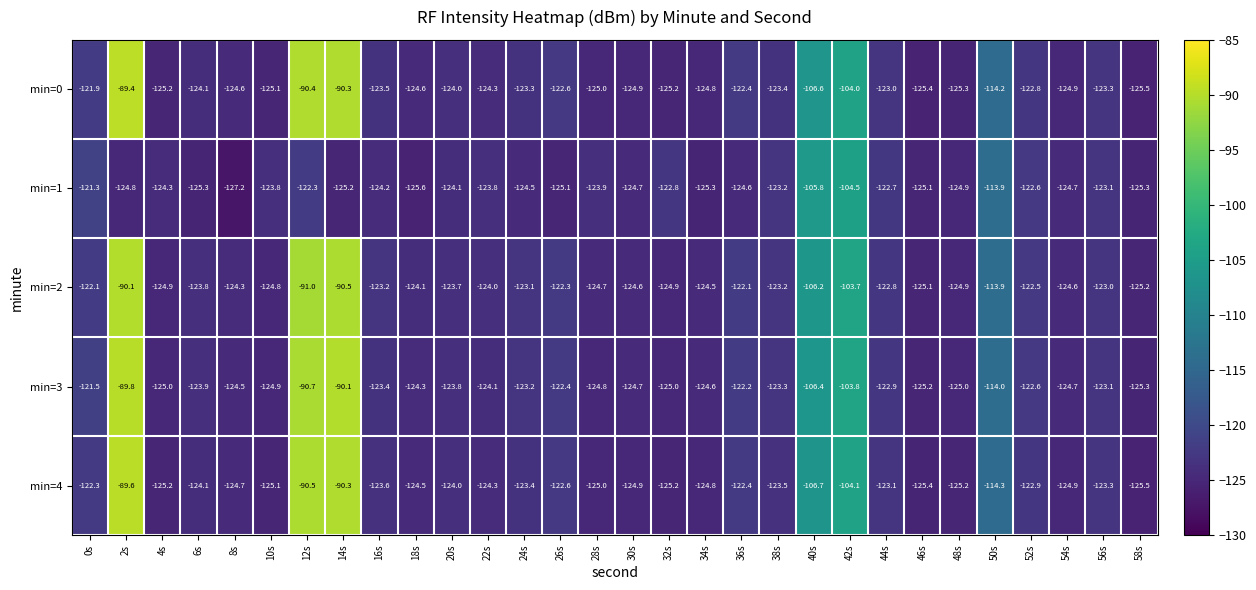

What is the minimum value for min=4?

-125.5